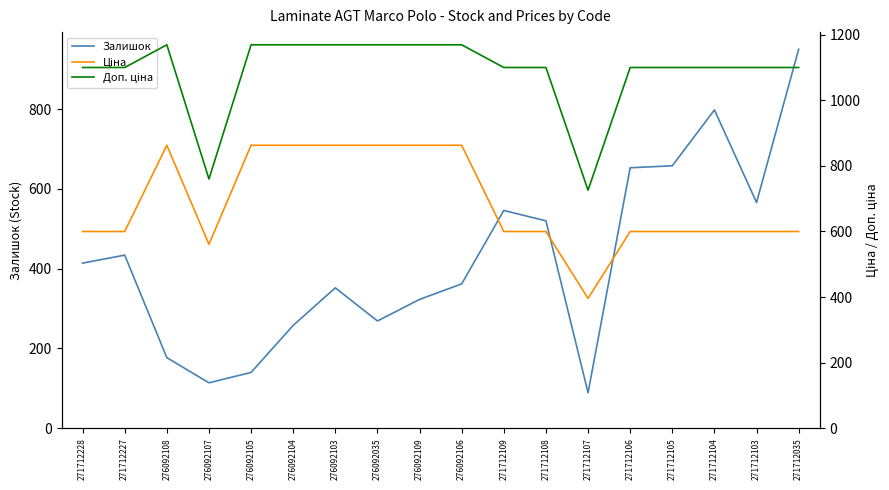

True or false: Ціна has a value of 1419.0 at 276092104.

False